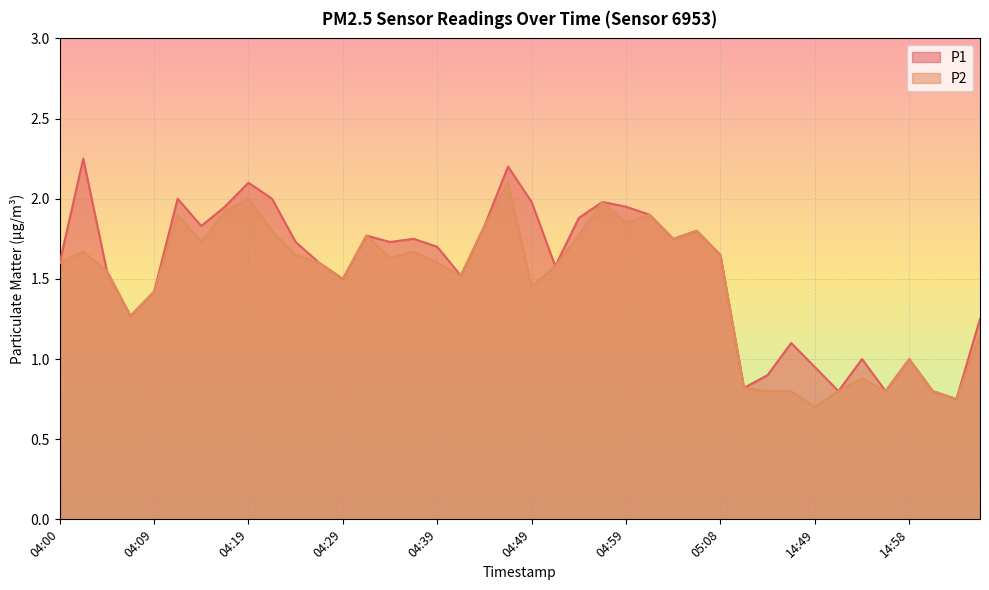

What is the maximum value shown in the chart?

2.2